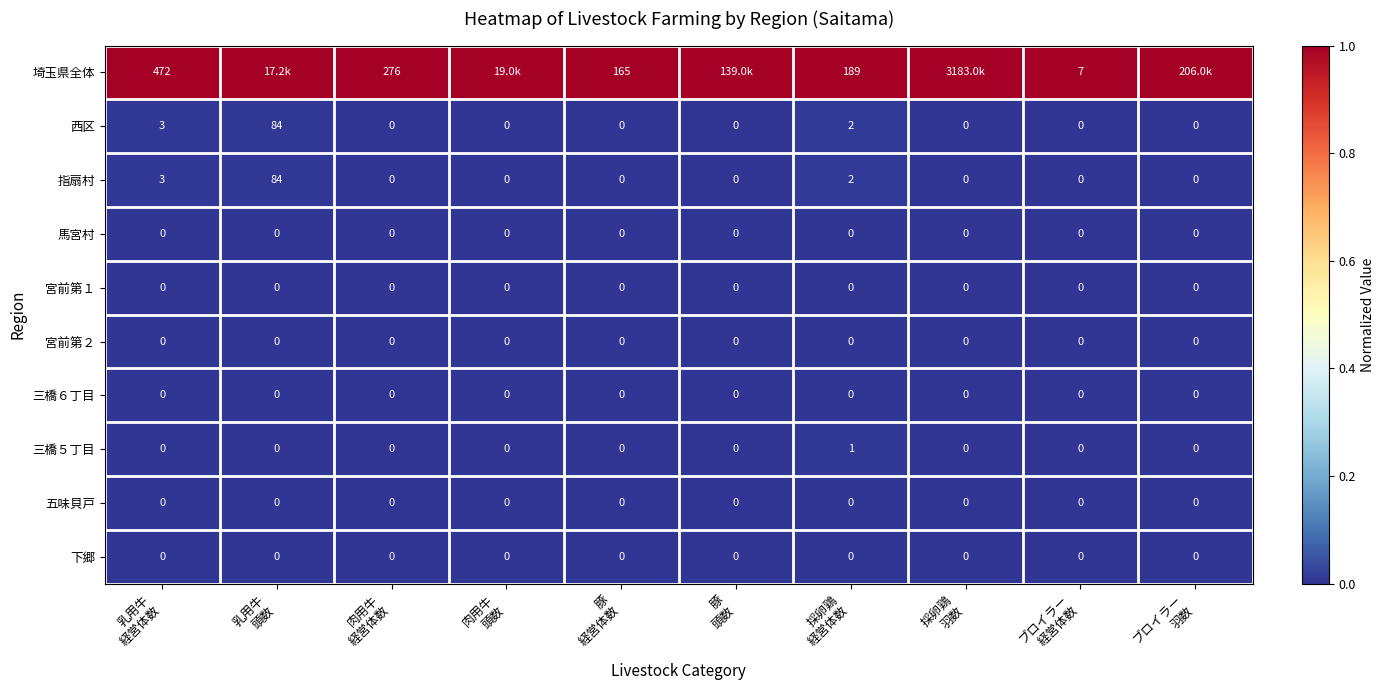

What is the spread (max minus min) of values at 乳用牛
経営体数?

472